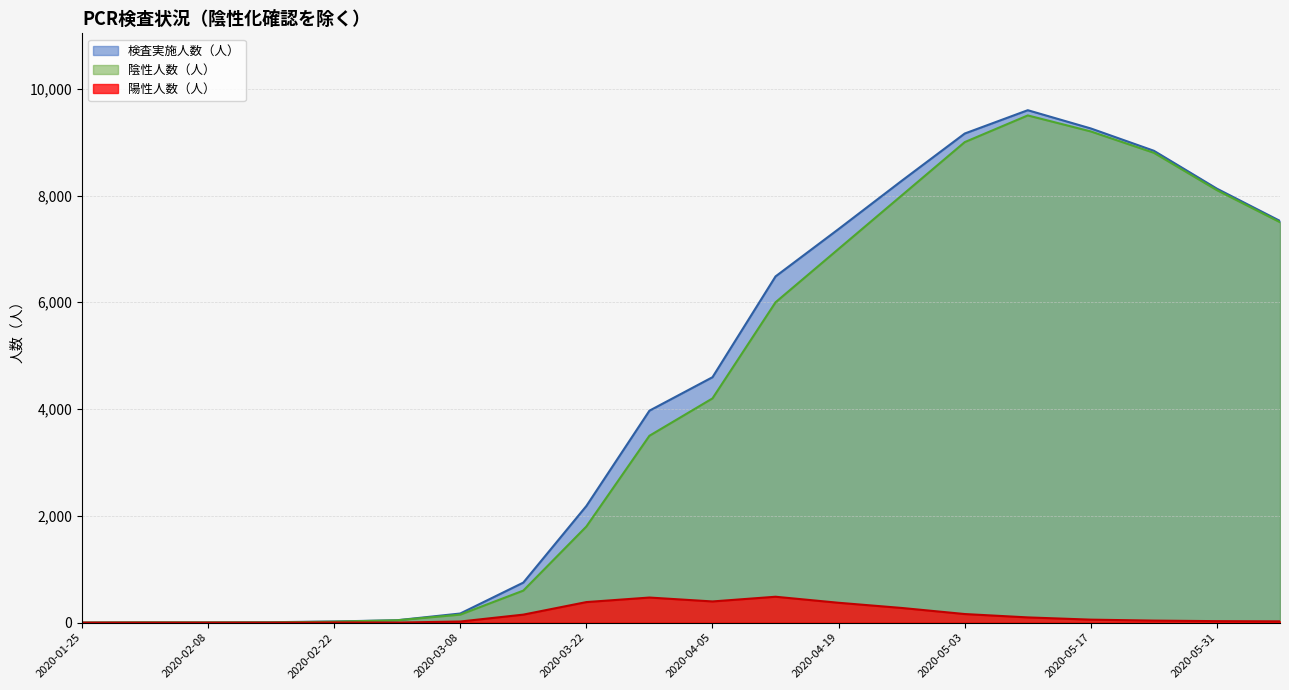

List the series in order of their peak value, highest first.

検査実施人数（人）, 陰性人数（人）, 陽性人数（人）